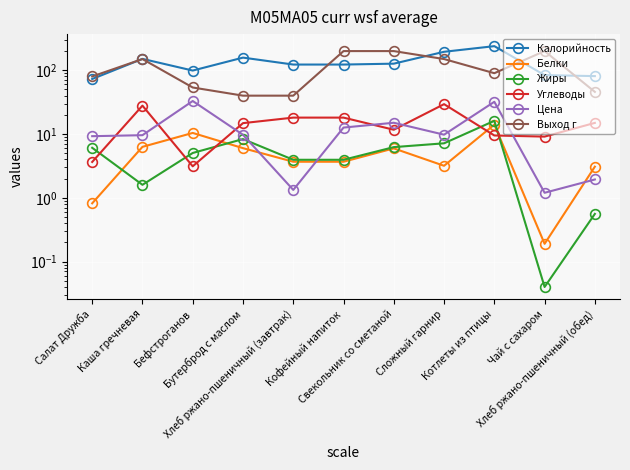

Which label corresponds to the smallest value in the chart?

Чай с сахаром